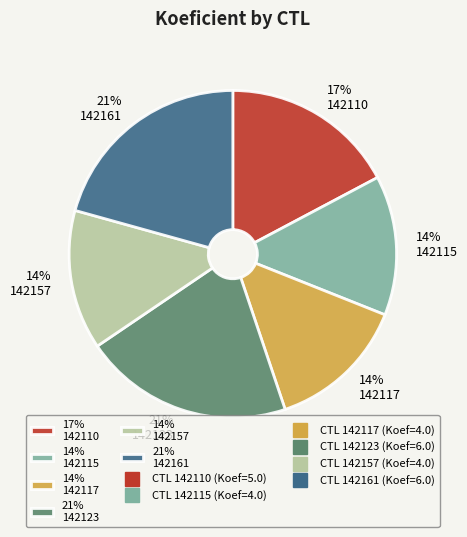

What is the ratio of the value at 14% 142117 to the value at 21% 142161?

0.7